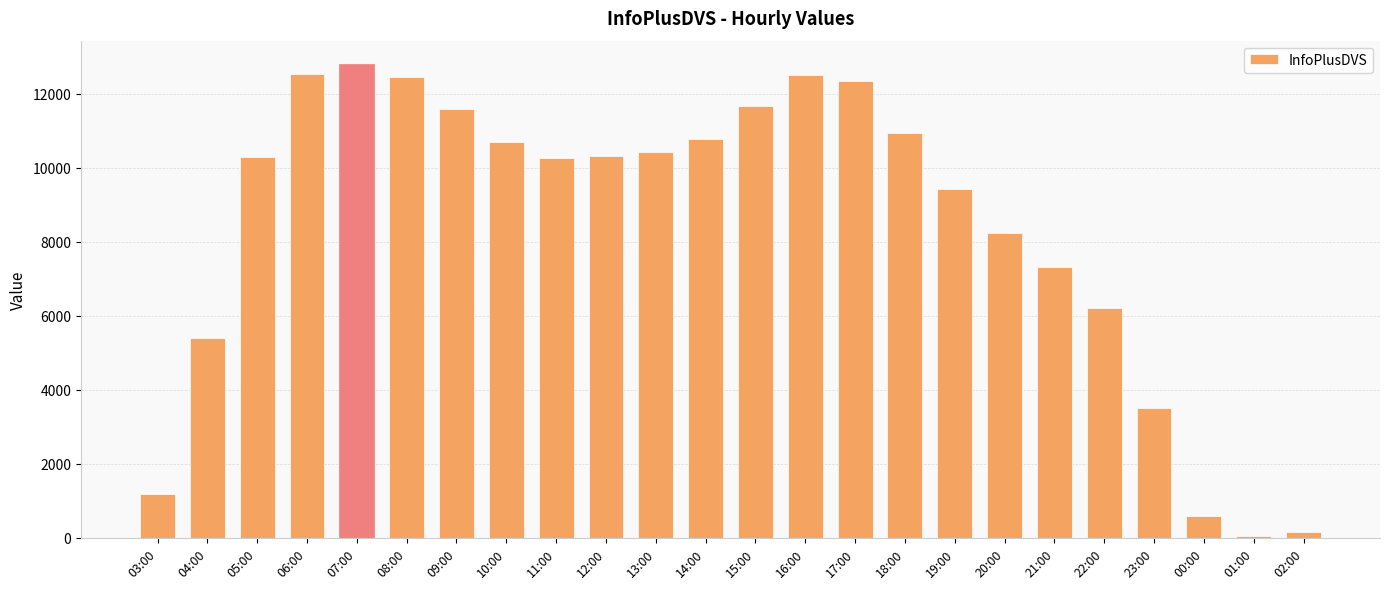

What is the difference between the second highest and minimum values?

12490